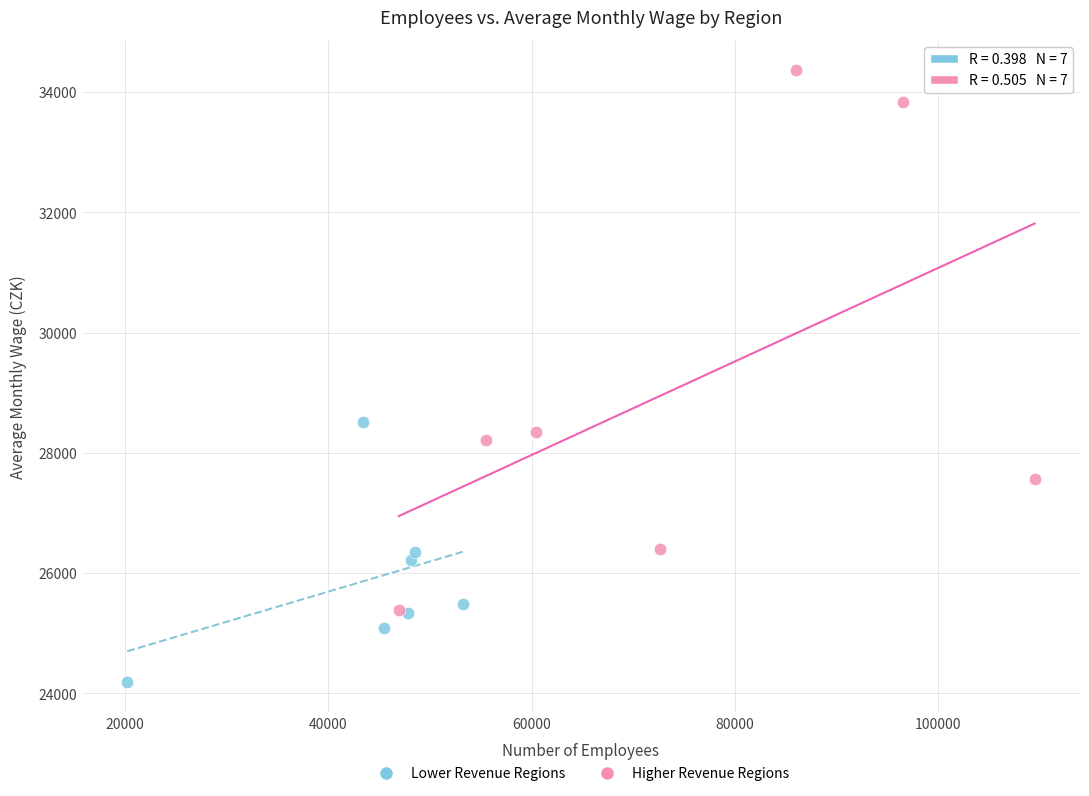

Which series reaches the maximum Y coordinate?

Higher Revenue Regions